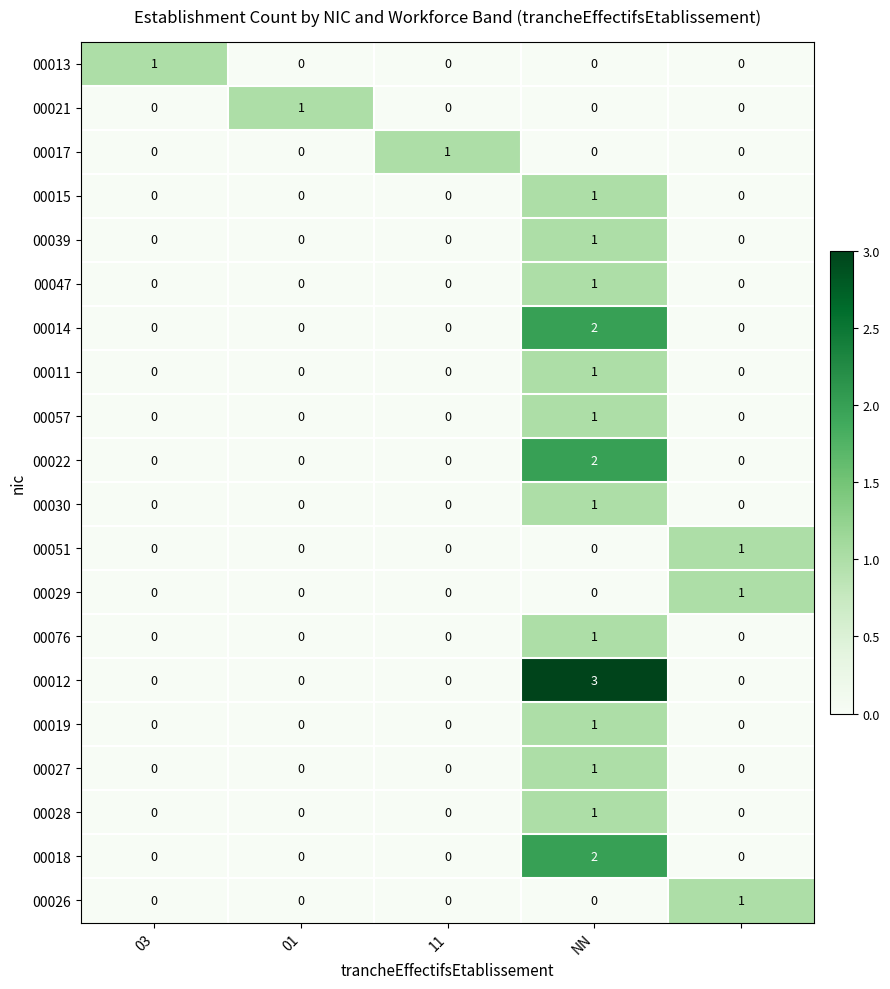

Which series has the largest total across all categories?

00012